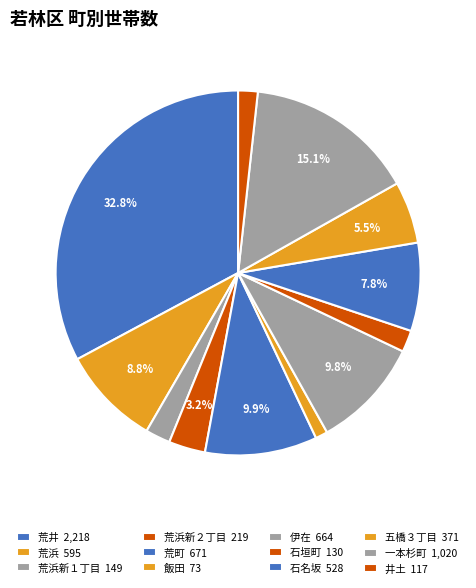

How many slices are in this pie chart?

12